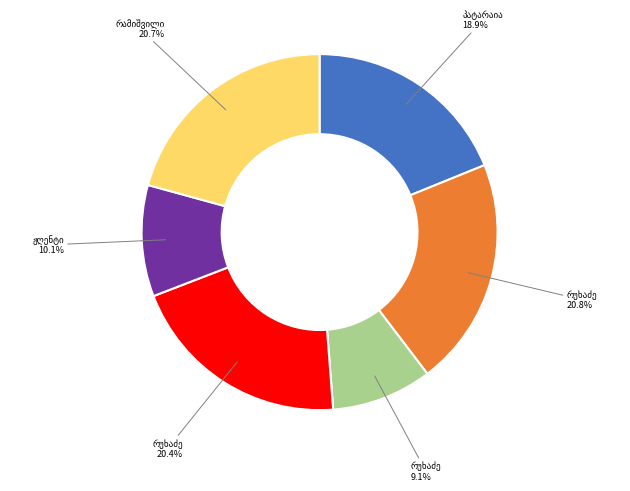

Is there any slice that represents more than half of the pie?

No